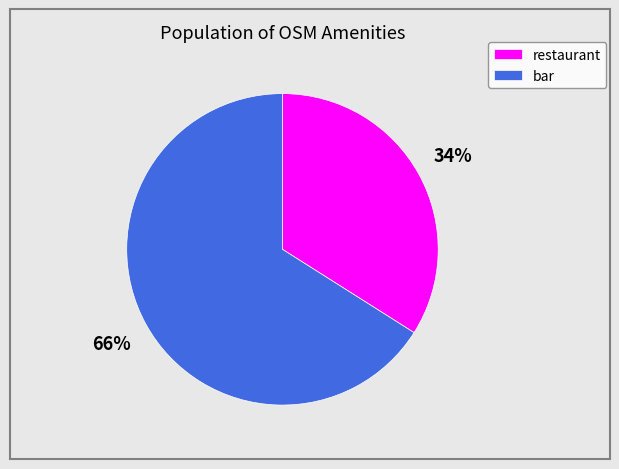

To the nearest percent, what is the combined percentage of bar and restaurant?

100%